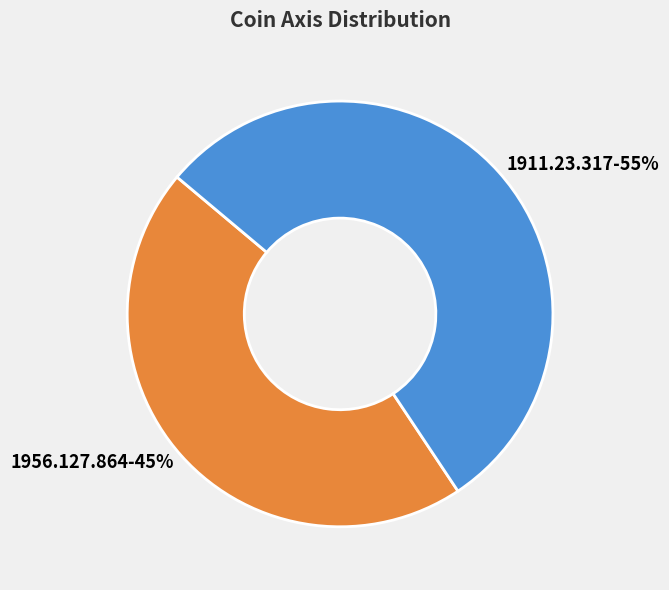

Rank the categories by value from lowest to highest.

1956.127.864-45%, 1911.23.317-55%